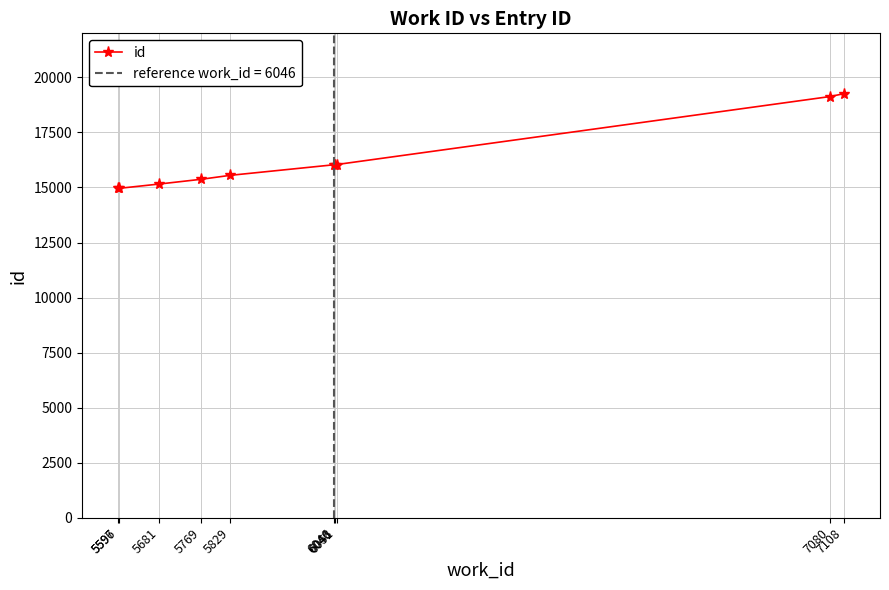

List the labels in order of value, smallest first.

5596, 5597, 5681, 5769, 5829, 6046, 6048, 6051, 7080, 7108